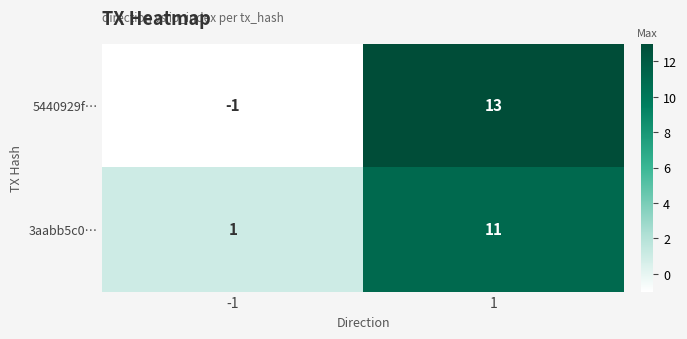

The 3aabb5c0… series shows 17 at 1. True or false?

False